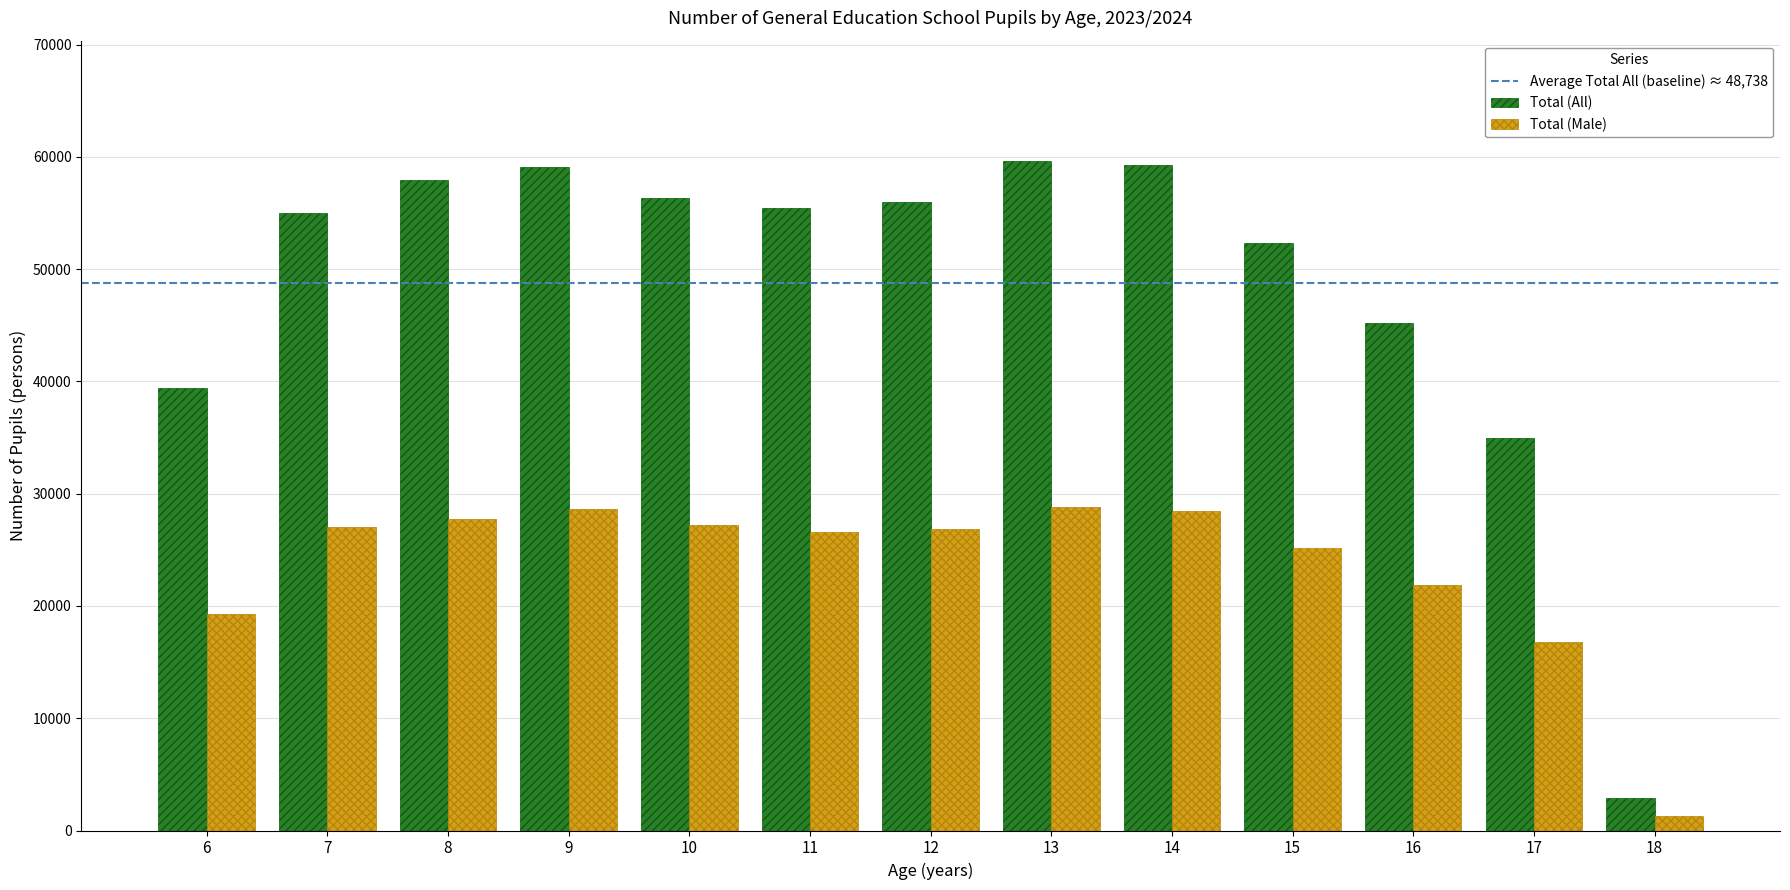

What is the sum of the Total (All) values at 17 and 13?

94634